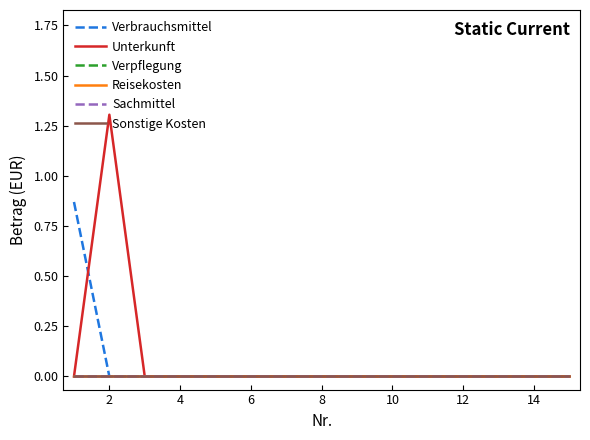

Does the chart display data point markers on the line(s)?

No